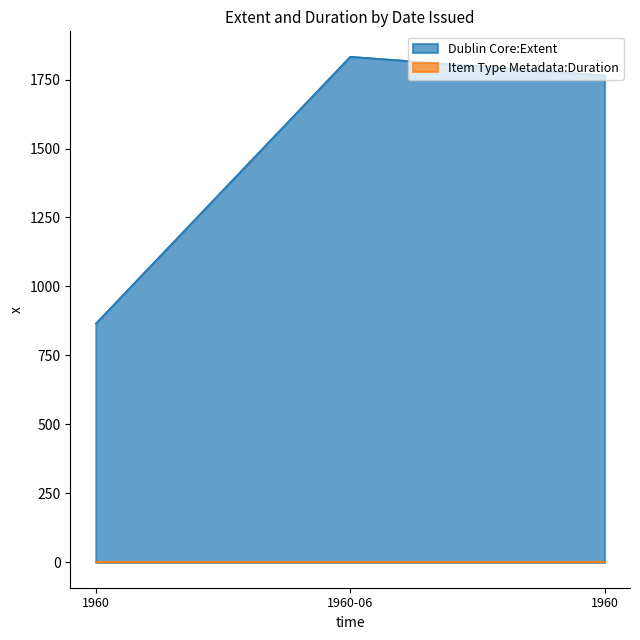

What is the change in value from 1960 to 1960-06?

+967